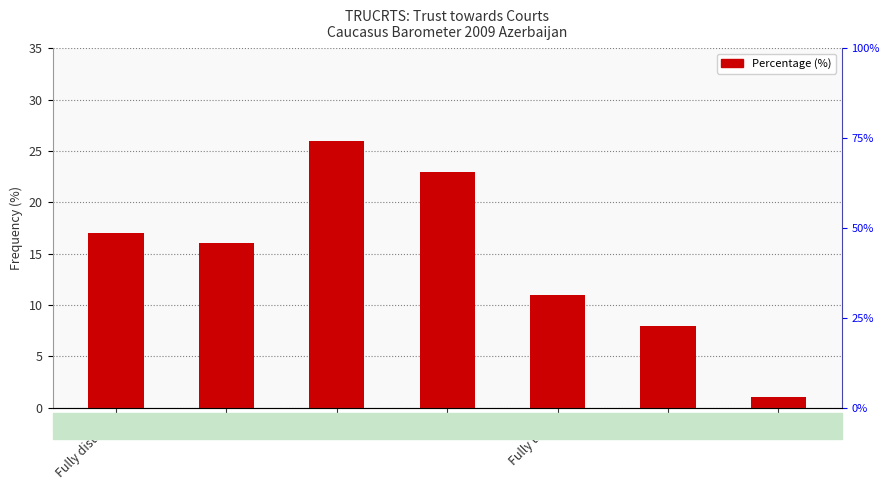

What is the difference between the maximum and minimum values?

25